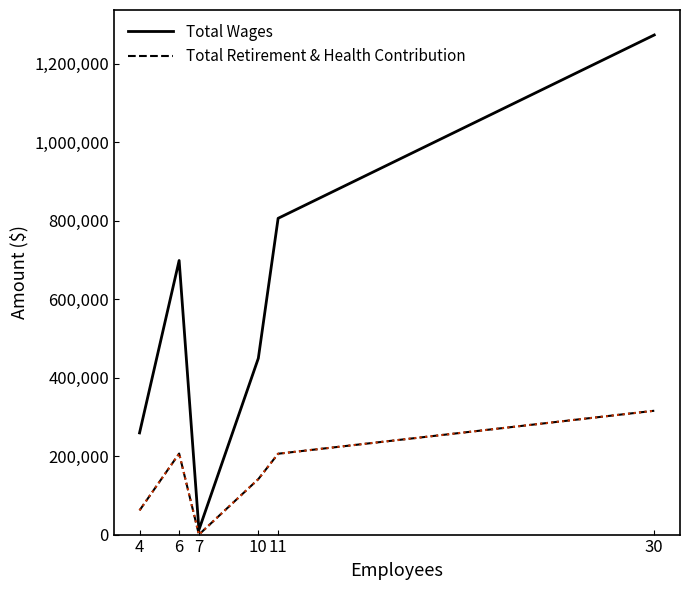

What are all the series names shown in the legend?

Total Wages, Total Retirement & Health Contribution